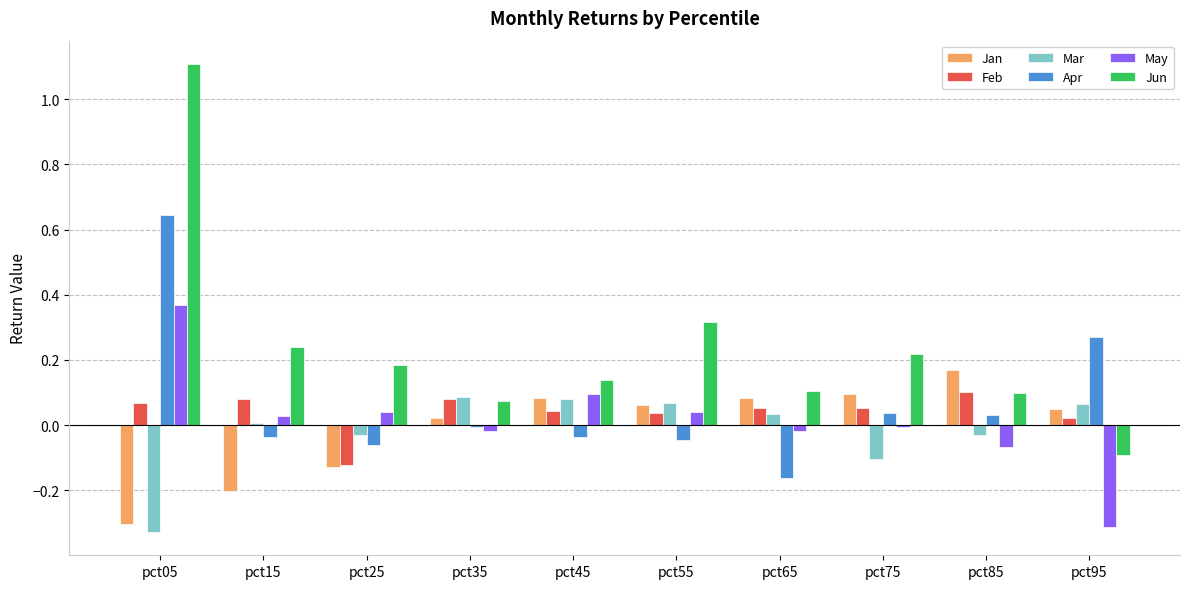

How many distinct data groups are displayed?

6